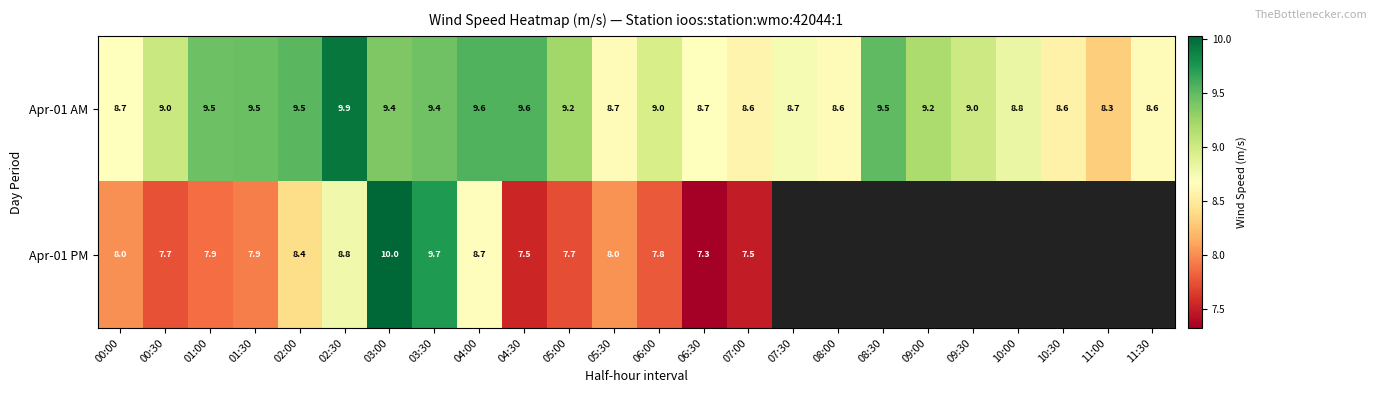

Between 00:00 and 01:30, which series saw the biggest shift?

Apr-01 AM